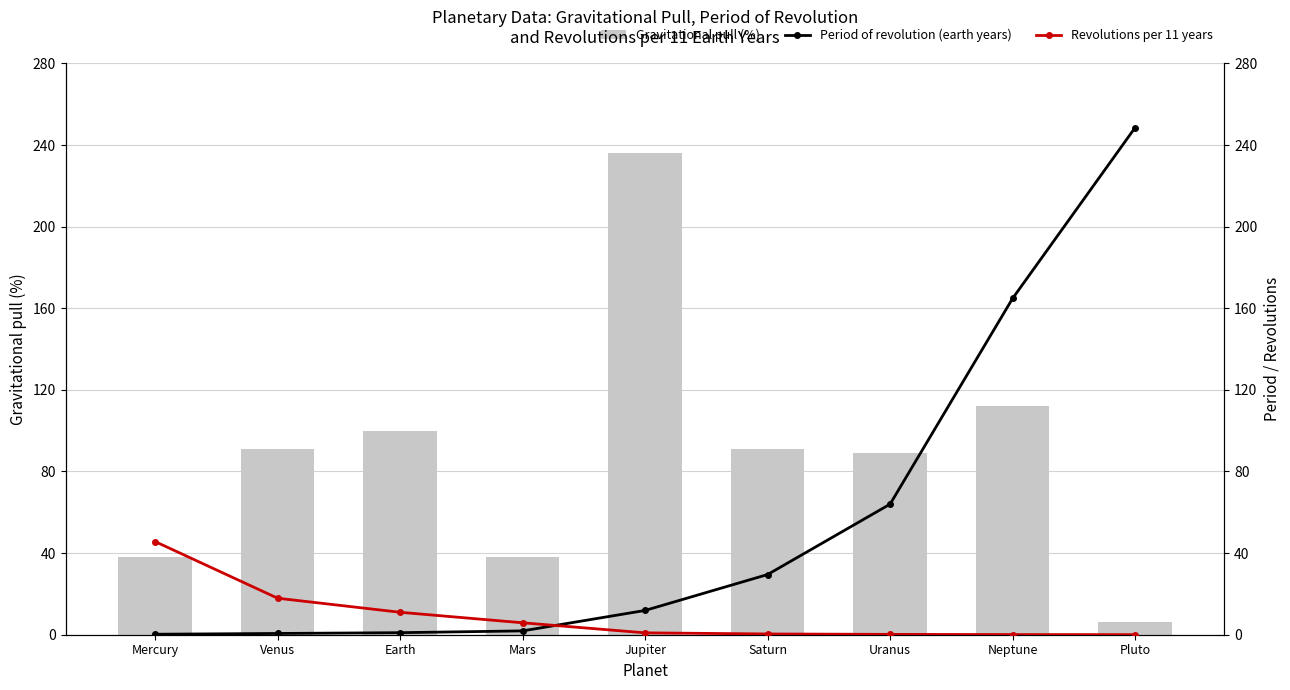

At which category is the sum across all series the highest?

Neptune